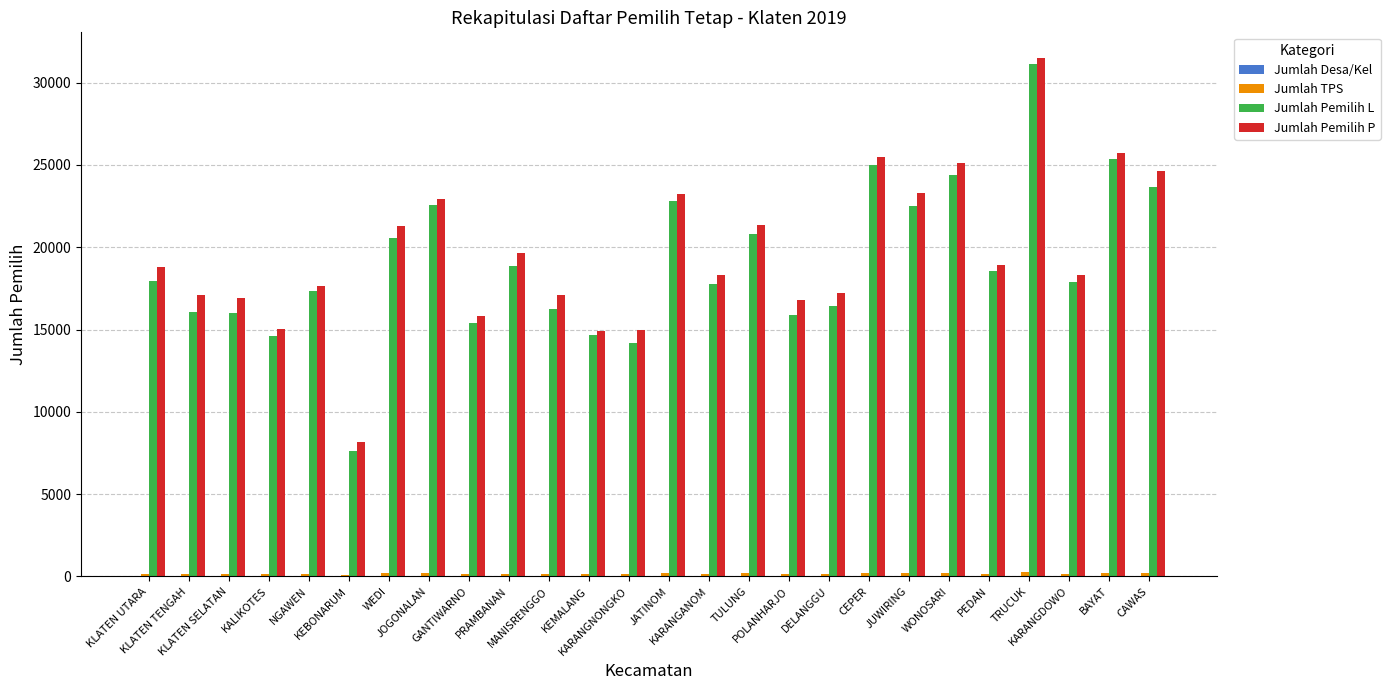

What is the greatest value displayed?

31486